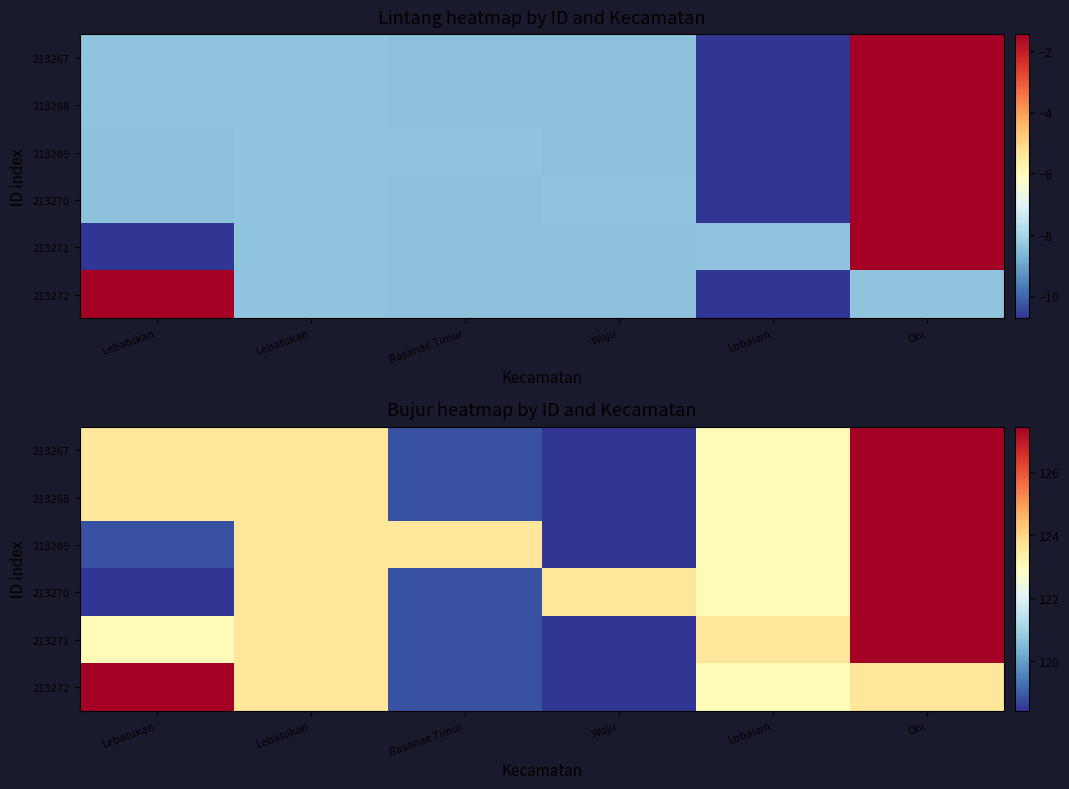

Where is 213269 nearest to the value 122?

Lobalain